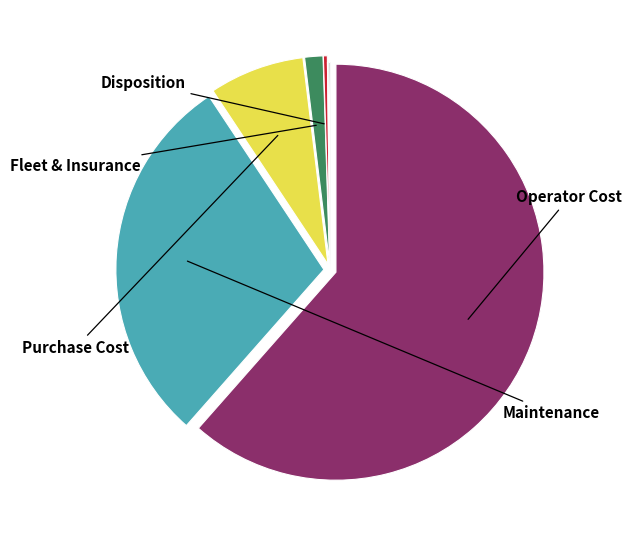

Does any single category account for the majority?

Yes